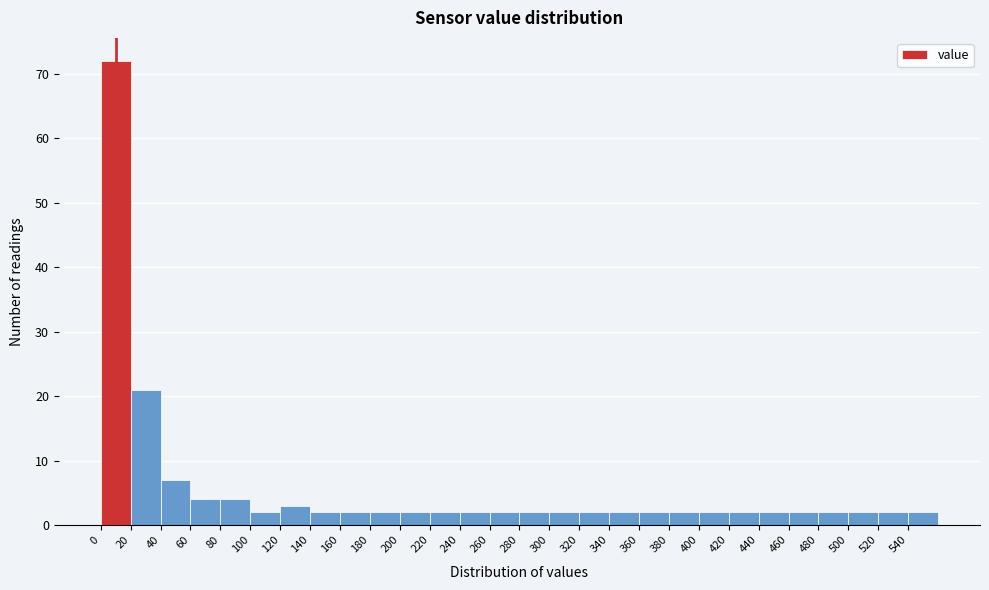

Reading left to right, transcribe this chart: for each bar, give the range it covers on the x-axis and its height. The values are not printed on the chart, so give them approximately, as read against the axis.

0 to 20: 72
20 to 40: 21
40 to 60: 7
60 to 80: 4
80 to 100: 4
100 to 120: 2
120 to 140: 3
140 to 160: 2
160 to 180: 2
180 to 200: 2
200 to 220: 2
220 to 240: 2
240 to 260: 2
260 to 280: 2
280 to 300: 2
300 to 320: 2
320 to 340: 2
340 to 360: 2
360 to 380: 2
380 to 400: 2
400 to 420: 2
420 to 440: 2
440 to 460: 2
460 to 480: 2
480 to 500: 2
500 to 520: 2
520 to 540: 2
540 to 560: 2